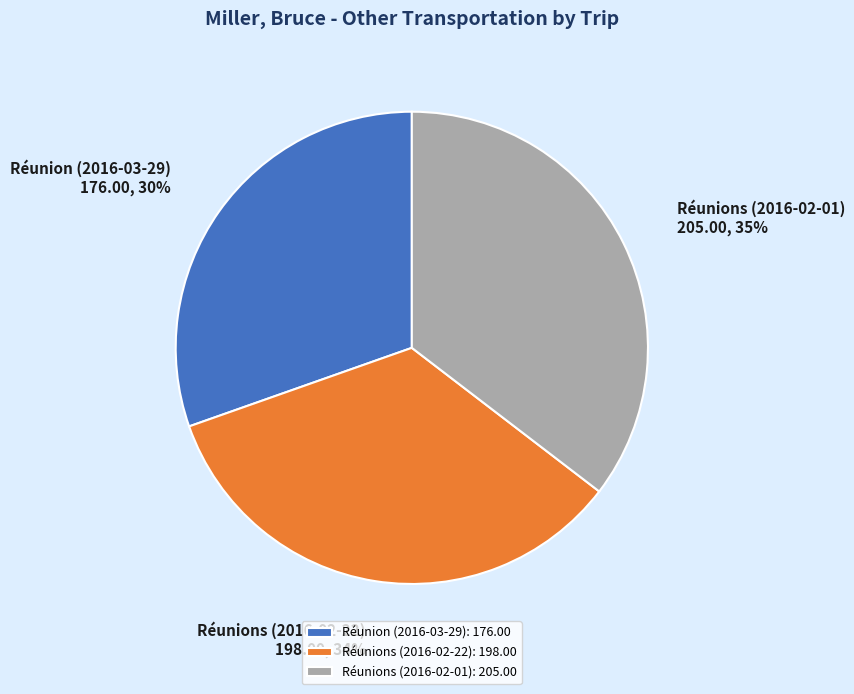

True or false: Réunions (2016-02-22) accounts for 28% of the total.

False